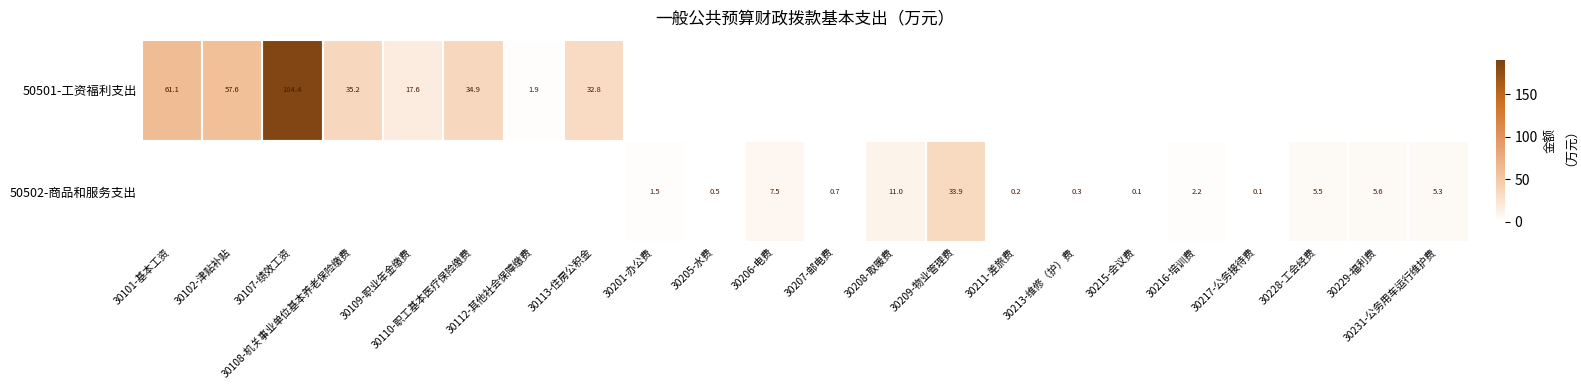

True or false: 50502-商品和服务支出 has a value of 0.2 at 30211-差旅费.

True